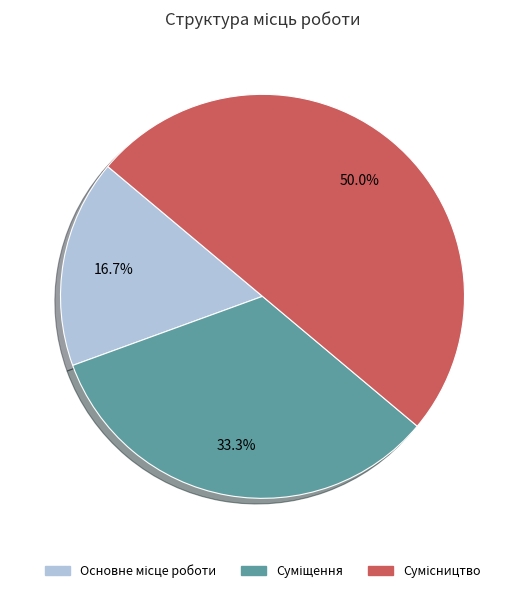

Count the number of slices in the pie.

3